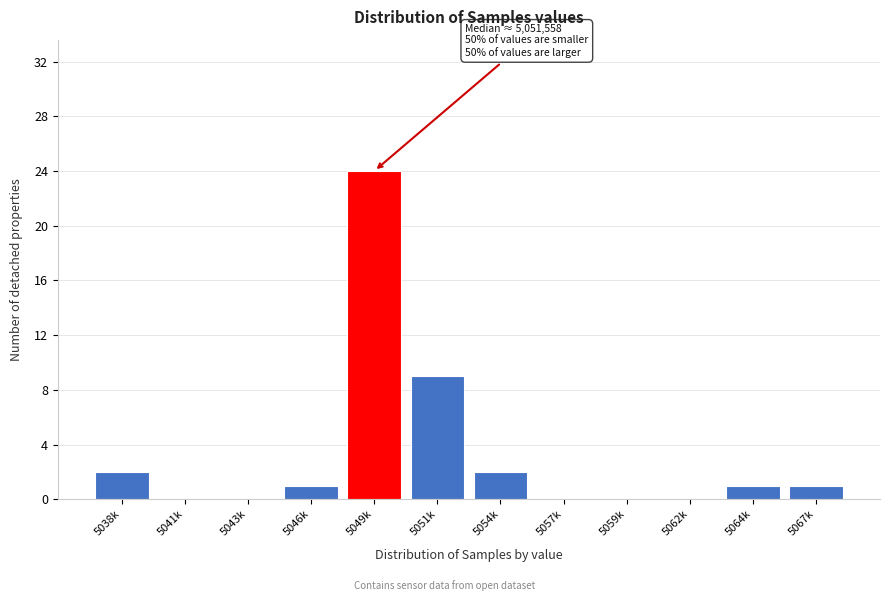

Reading left to right, extract all data points from this chart.

5038k=2	5041k=0	5043k=0	5046k=1	5049k=24	5051k=9	5054k=2	5057k=0	5059k=0	5062k=0	5064k=1	5067k=1